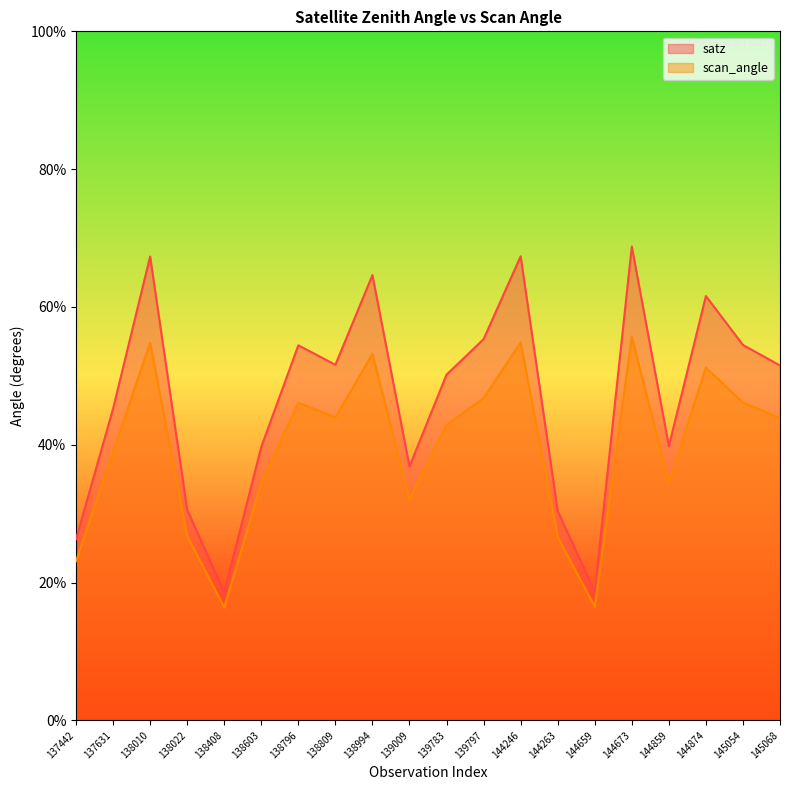

Between 138603 and 138809, which is larger?

138809